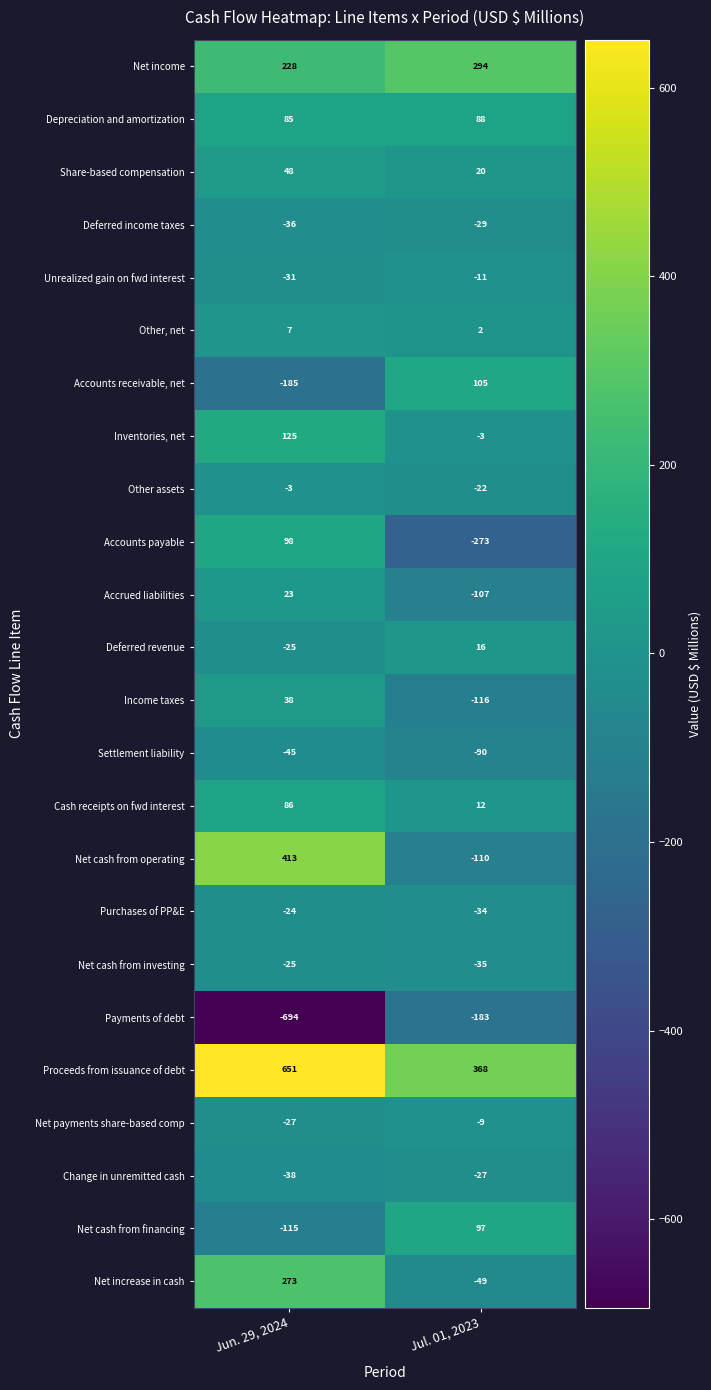

At which label is Accounts payable closest to -87?

Jun. 29, 2024